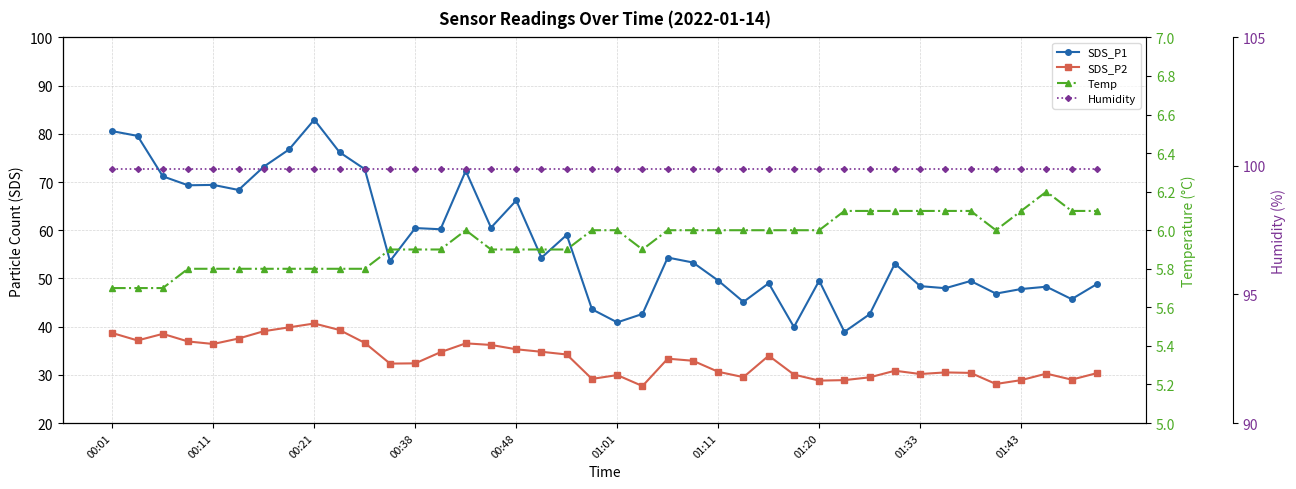

List the series in order of their overall mean, lowest first.

Temp, SDS_P2, SDS_P1, Humidity